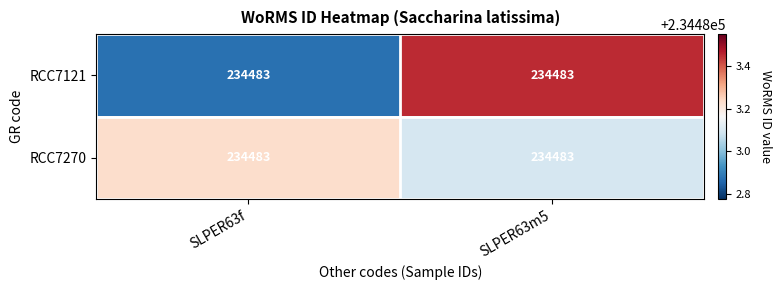

Between SLPER63f and SLPER63m5, which is larger?

SLPER63m5